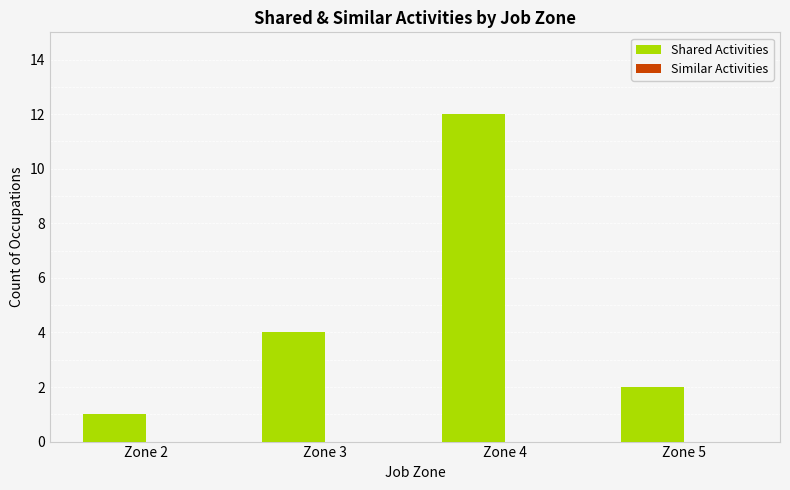

What is the greatest value displayed?

12